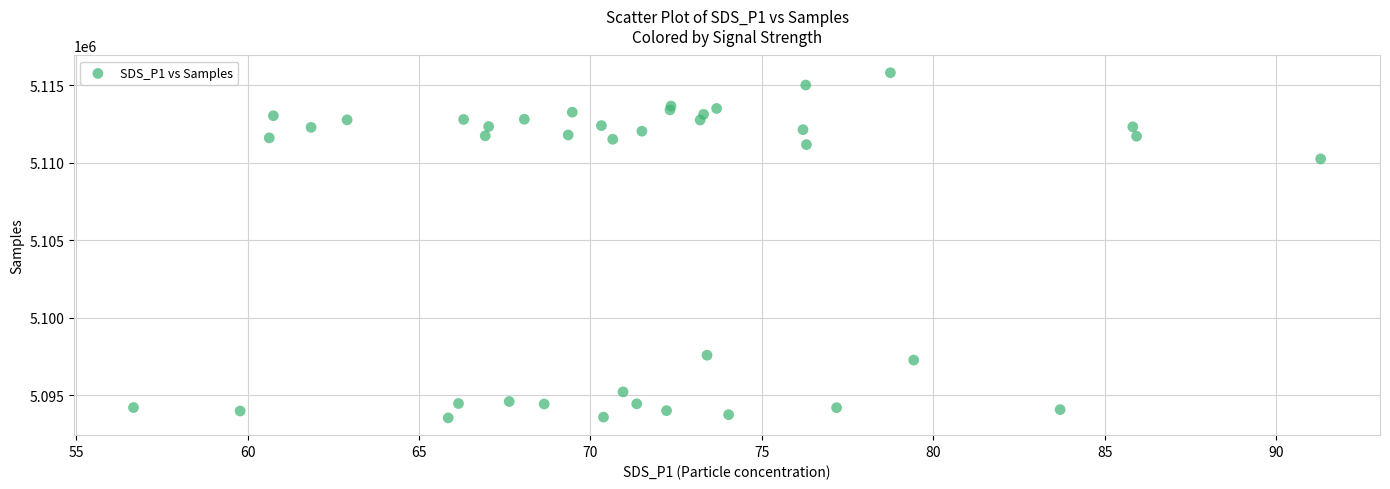

What is the range of Y values (max minus min)?

22251